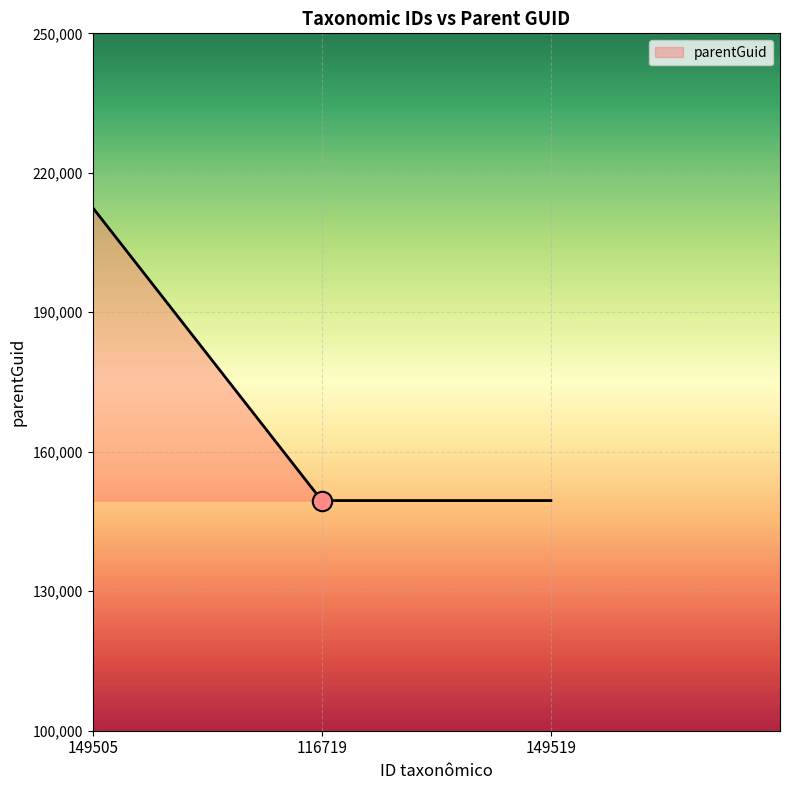

What is the difference between the maximum and minimum values?

63019